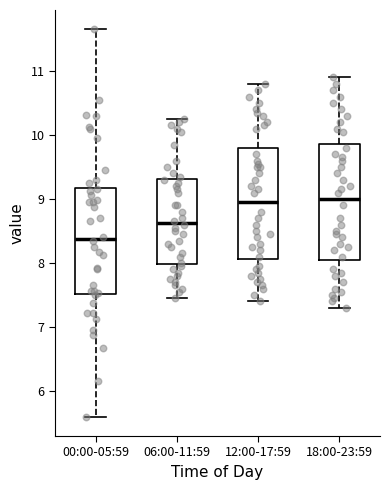

Where does the upper whisker of the box for 00:00-05:59 end on the y-axis? The values are not printed on the chart, so give them approximately, as read against the axis.

11.7